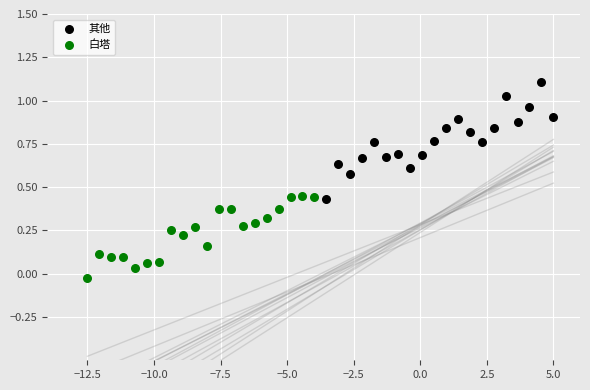

Which series has the largest Y range (max minus min)?

其他